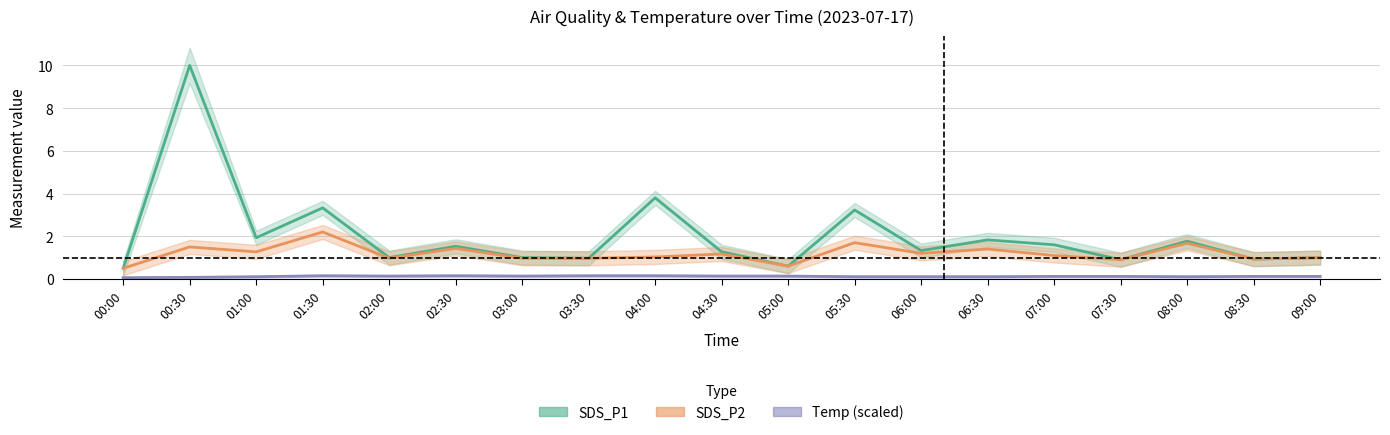

What are all the series names shown in the legend?

SDS_P1, SDS_P2, Temp (scaled)